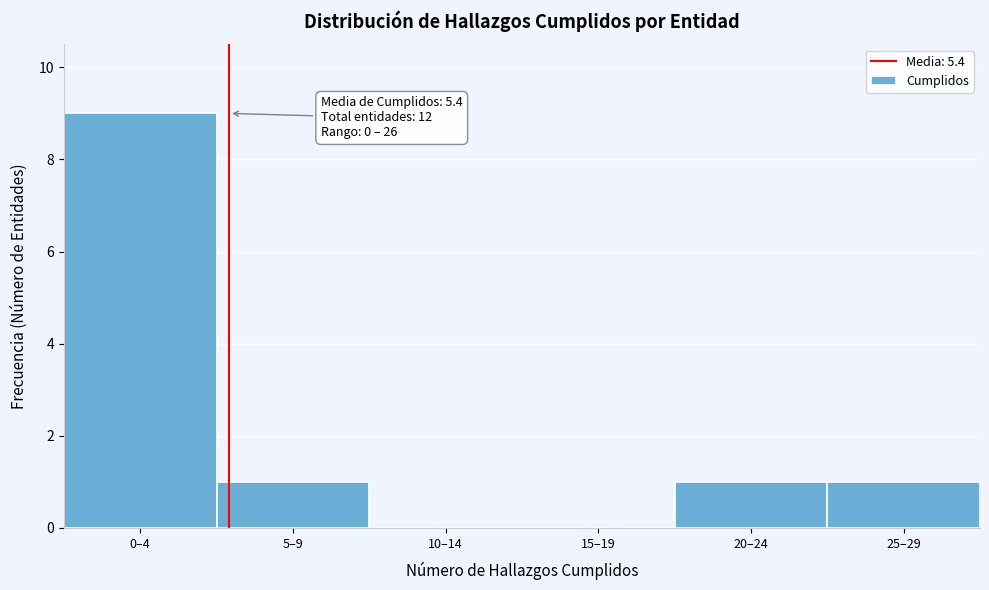

Reading right to left, extract all data points from this chart.

25–29=1	20–24=1	15–19=0	10–14=0	5–9=1	0–4=9